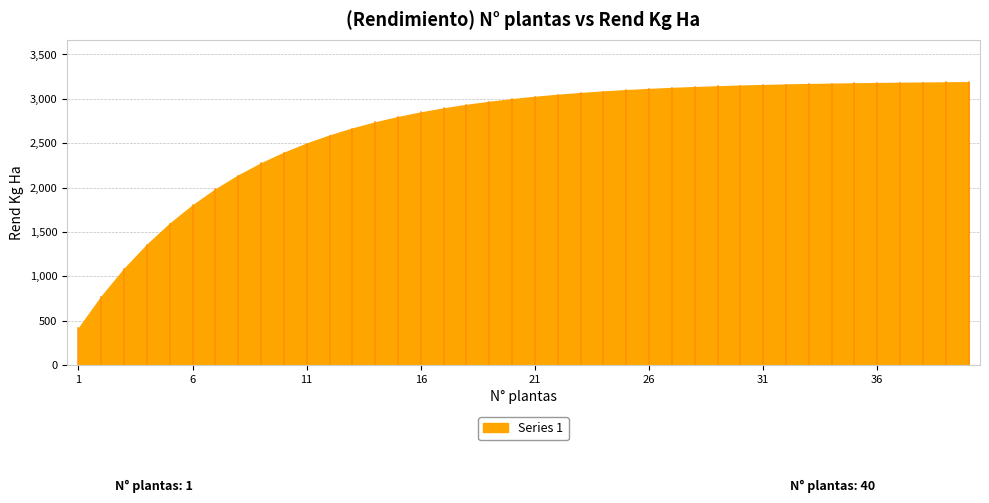

Does the chart display data point markers on the line(s)?

No